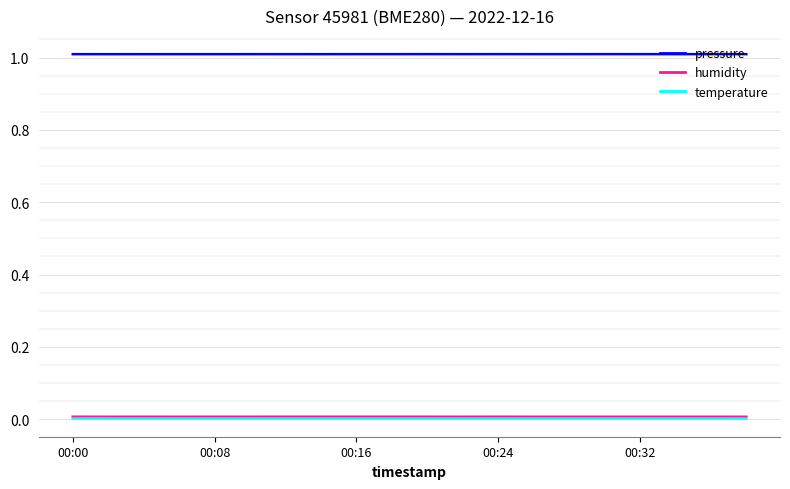

True or false: pressure and humidity cross at least once.

False